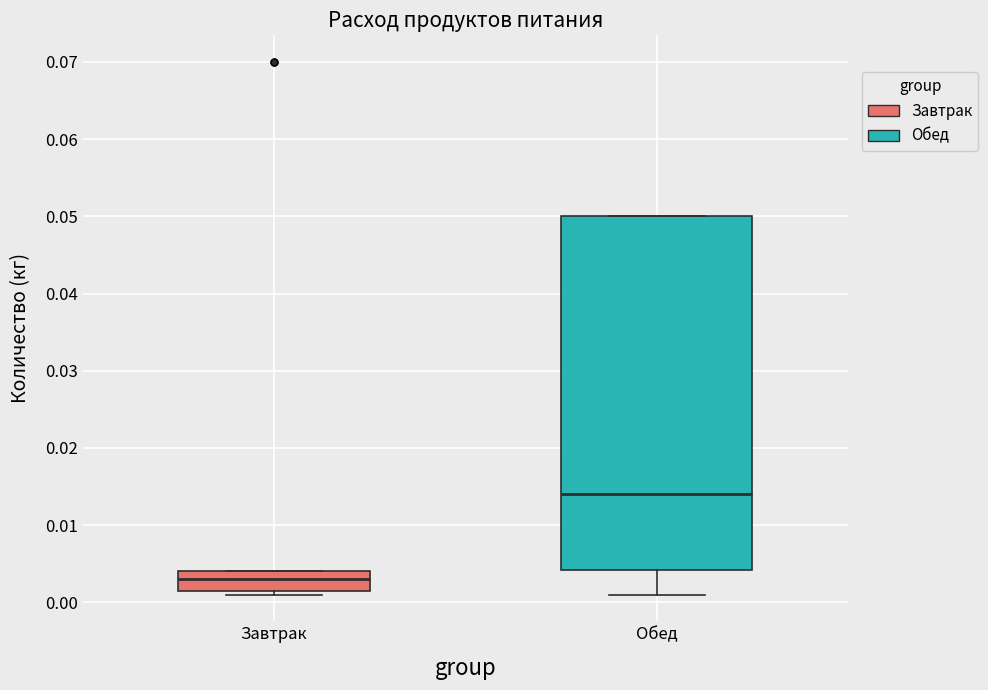

Reading left to right, read every box against the y-axis: the position of its median line, the range the box covers, and the ends of its whiskers. The values are not printed on the chart, so give them approximately, as read against the axis.

Завтрак: median 0.003, box 0.002 to 0.004, whiskers 0.001 to 0.004
Обед: median 0.014, box 0.004 to 0.050, whiskers 0.001 to 0.050